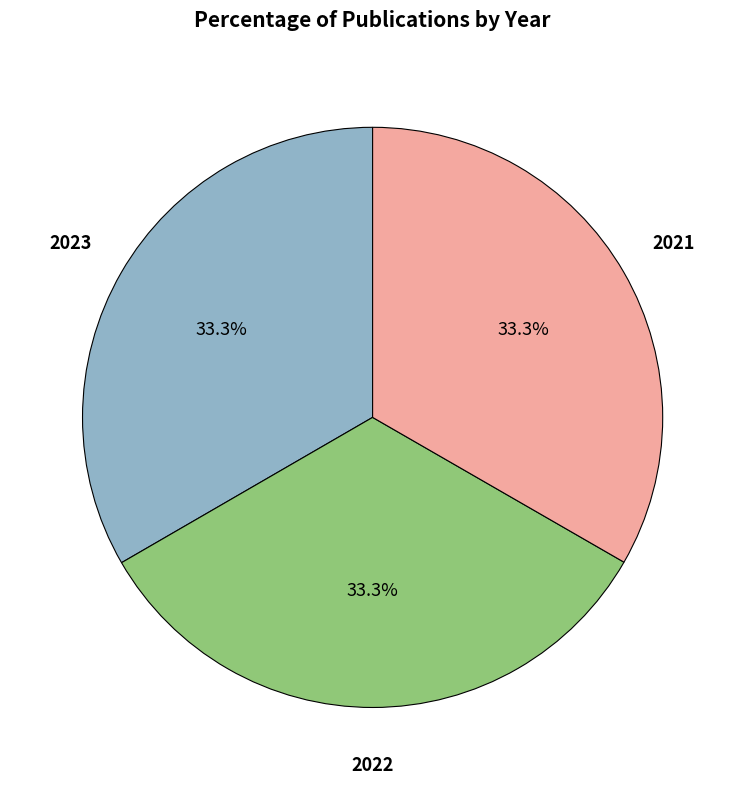

Is there any slice that represents more than half of the pie?

No